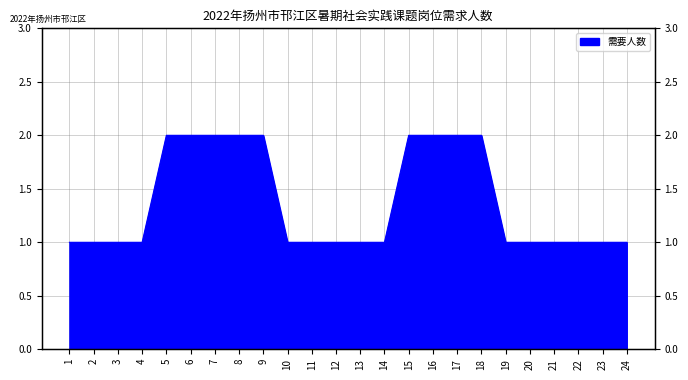

Rank the categories by value from lowest to highest.

1, 2, 3, 4, 10, 11, 12, 13, 14, 19, 20, 21, 22, 23, 24, 5, 6, 7, 8, 9, 15, 16, 17, 18